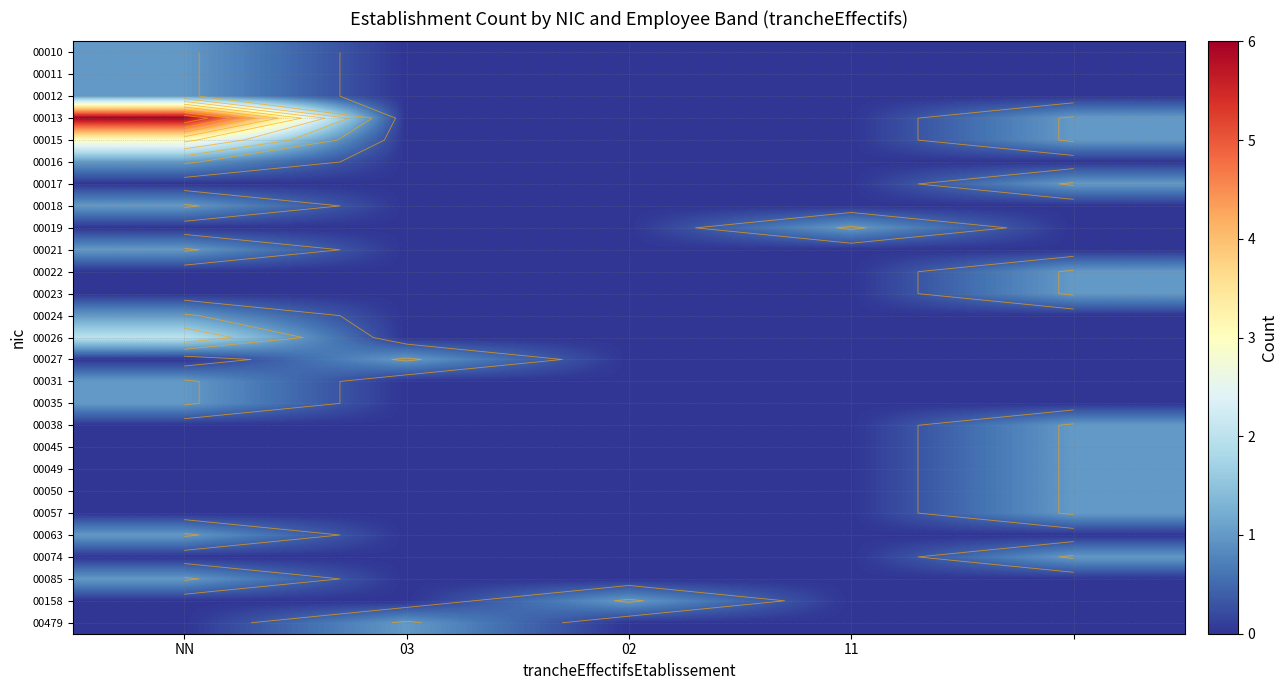

List the series in order of their peak value, lowest first.

00010, 00011, 00012, 00016, 00017, 00018, 00019, 00021, 00022, 00023, 00024, 00027, 00031, 00035, 00038, 00045, 00049, 00050, 00057, 00063, 00074, 00085, 00158, 00479, 00026, 00015, 00013